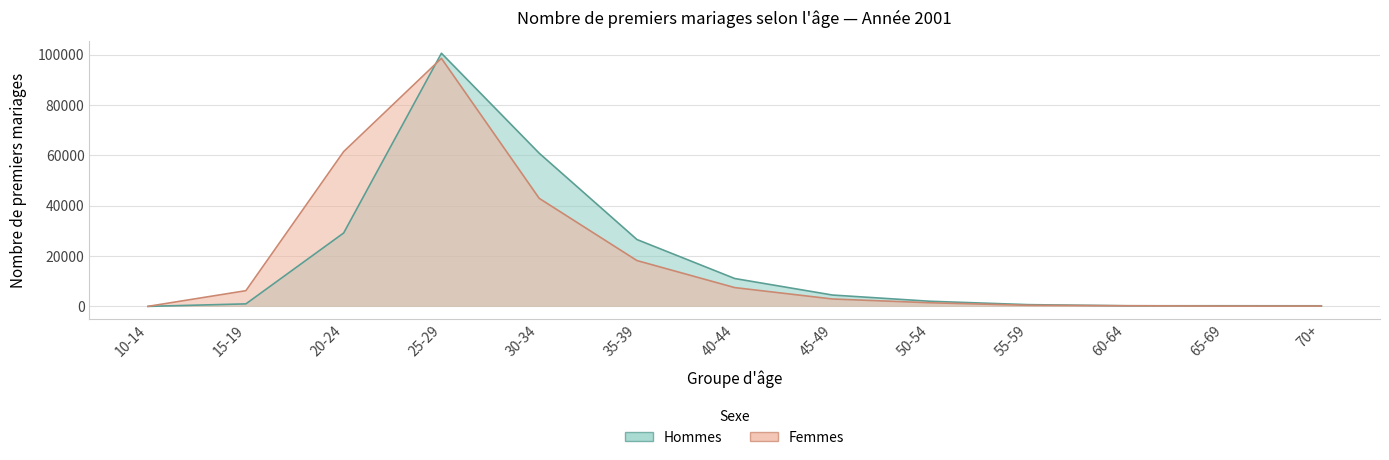

What is the difference between the maximum and second lowest values in the Hommes series?

100325